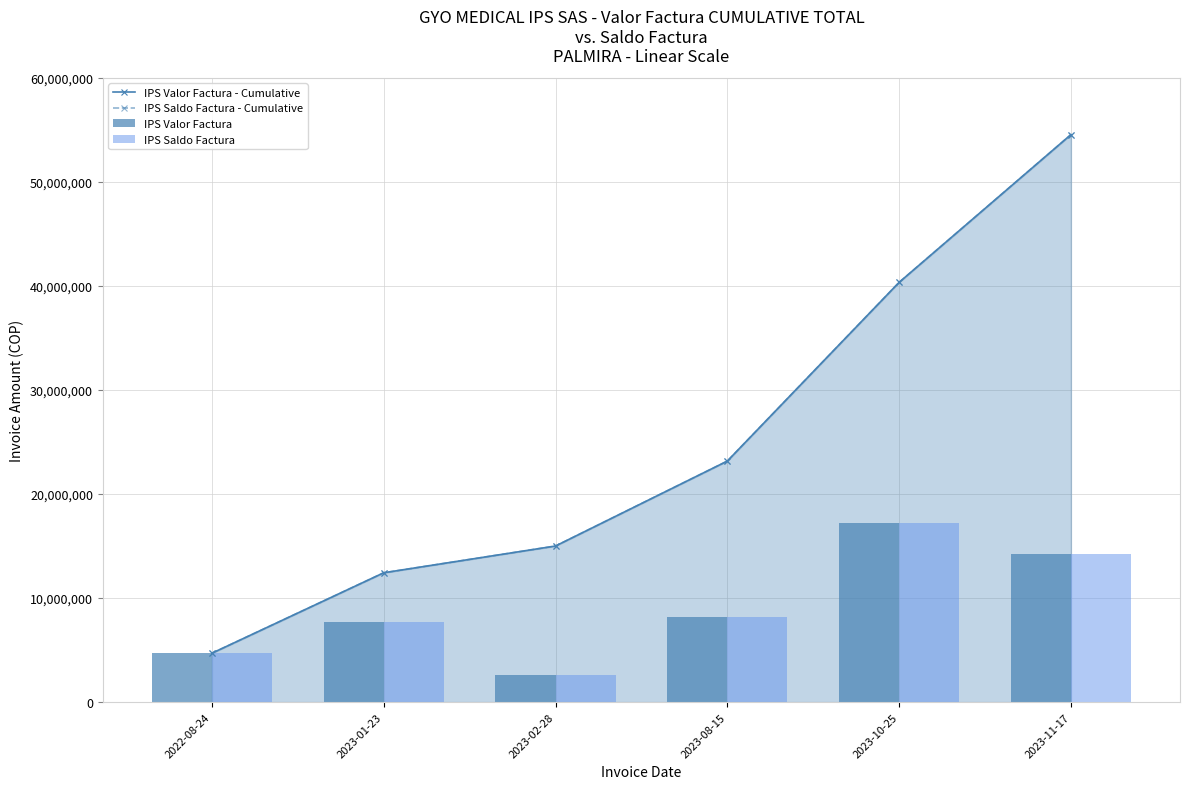

What is the label of the 3rd bar from the right?

2023-08-15